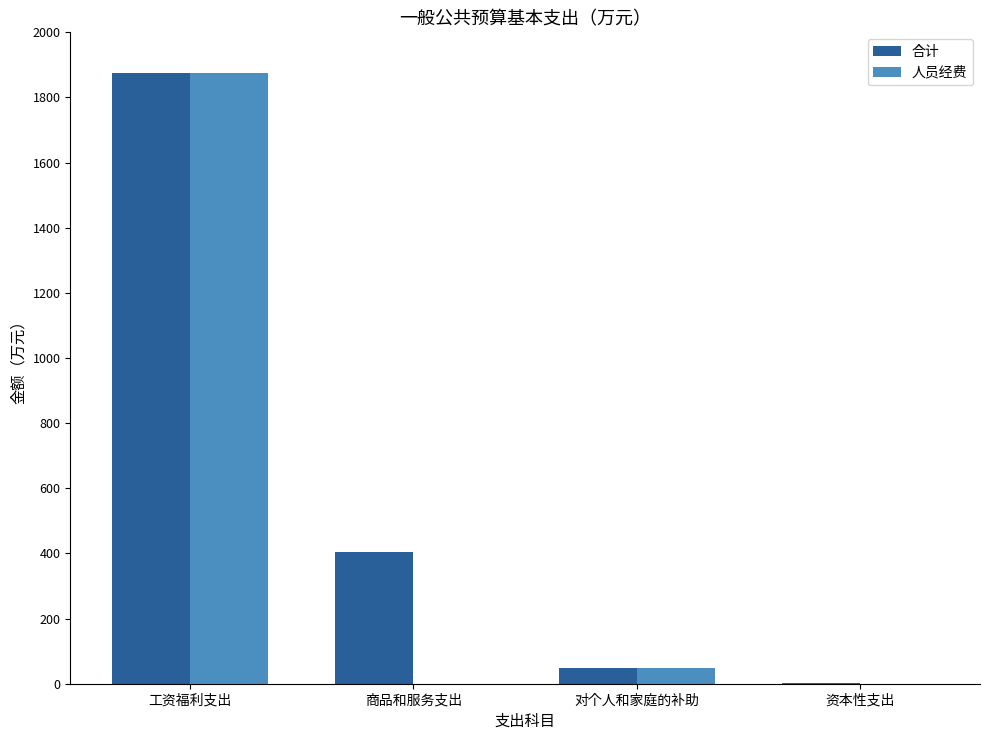

How many values in the 合计 series exceed 403?

2